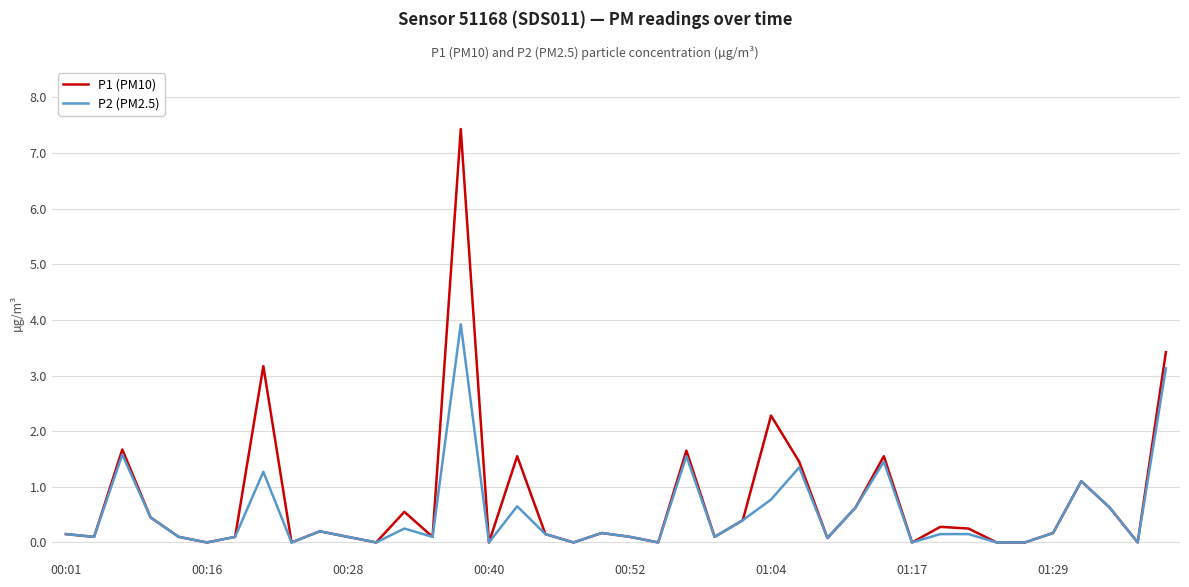

Which series has the widest spread of values?

P1 (PM10)